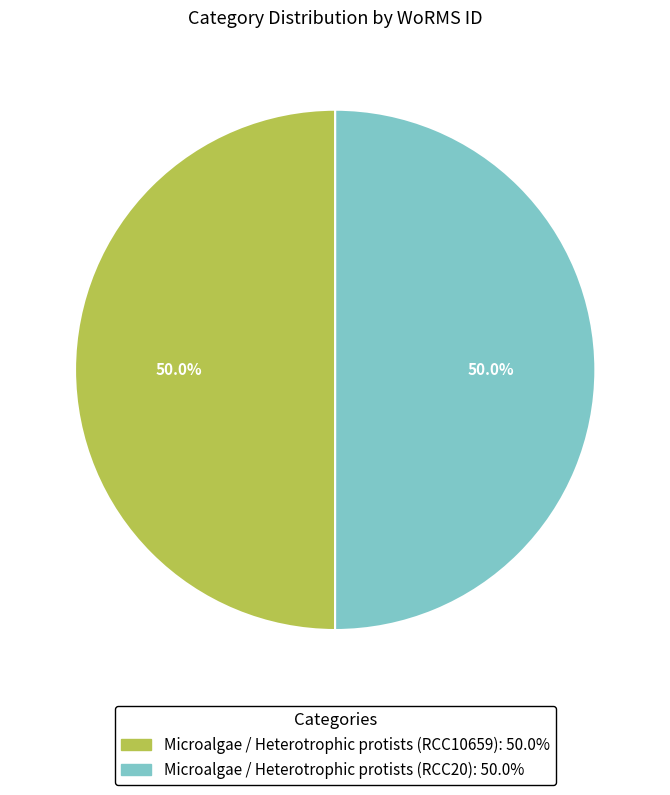

The Microalgae / Heterotrophic protists (RCC20) slice represents 50% of the pie. True or false?

True